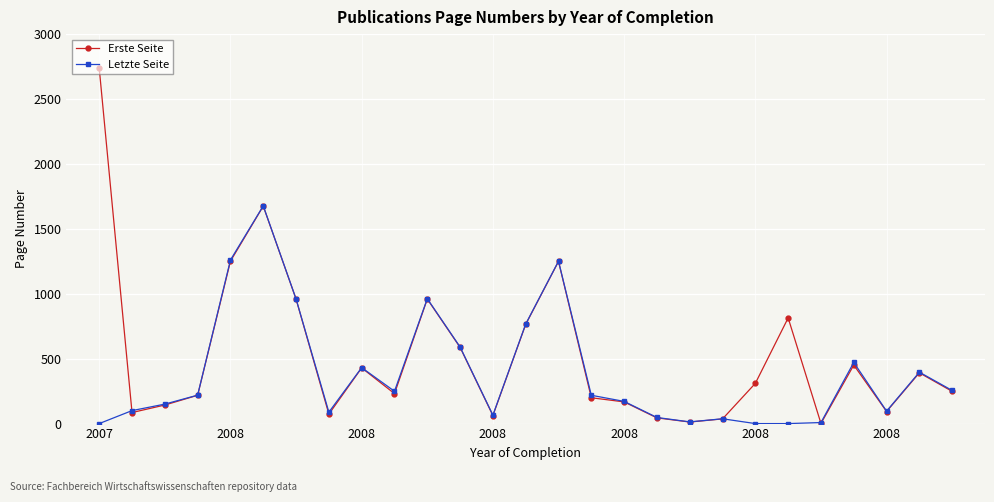

What is the average value of the Erste Seite series?

525